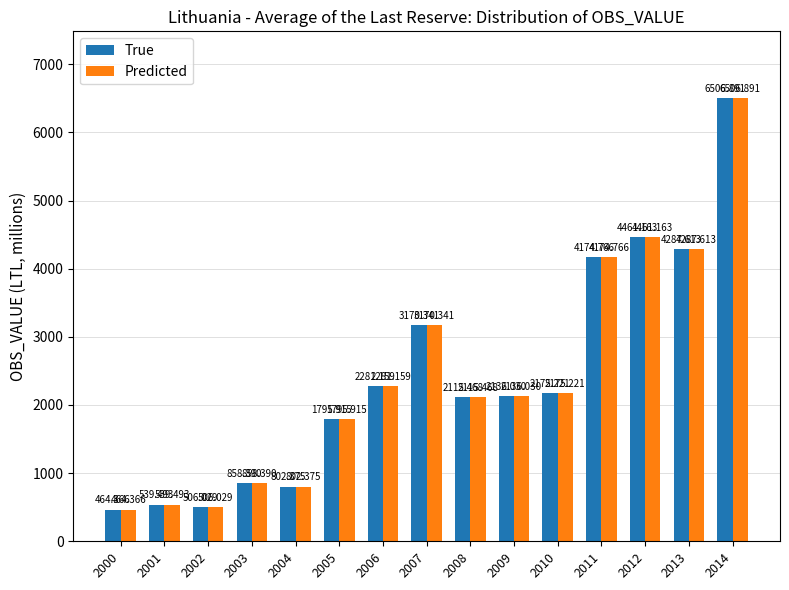

Is the value of True at 2006 greater than the value of Predicted at 2001?

Yes